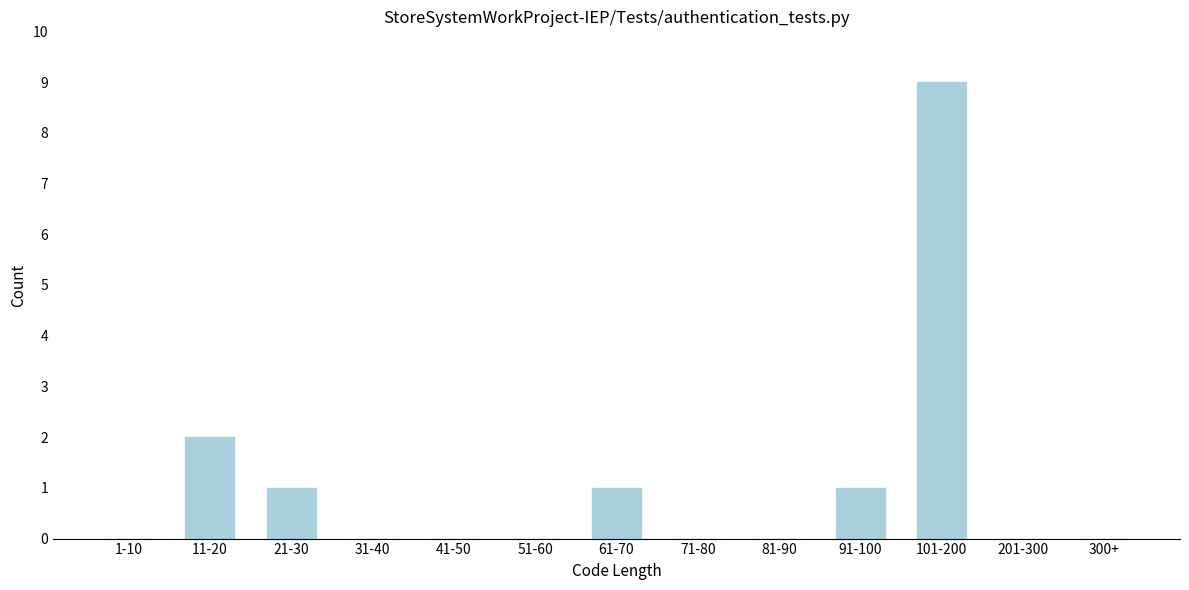

Reading right to left, transcribe all the data shown in this chart.

300+=0	201-300=0	101-200=9	91-100=1	81-90=0	71-80=0	61-70=1	51-60=0	41-50=0	31-40=0	21-30=1	11-20=2	1-10=0